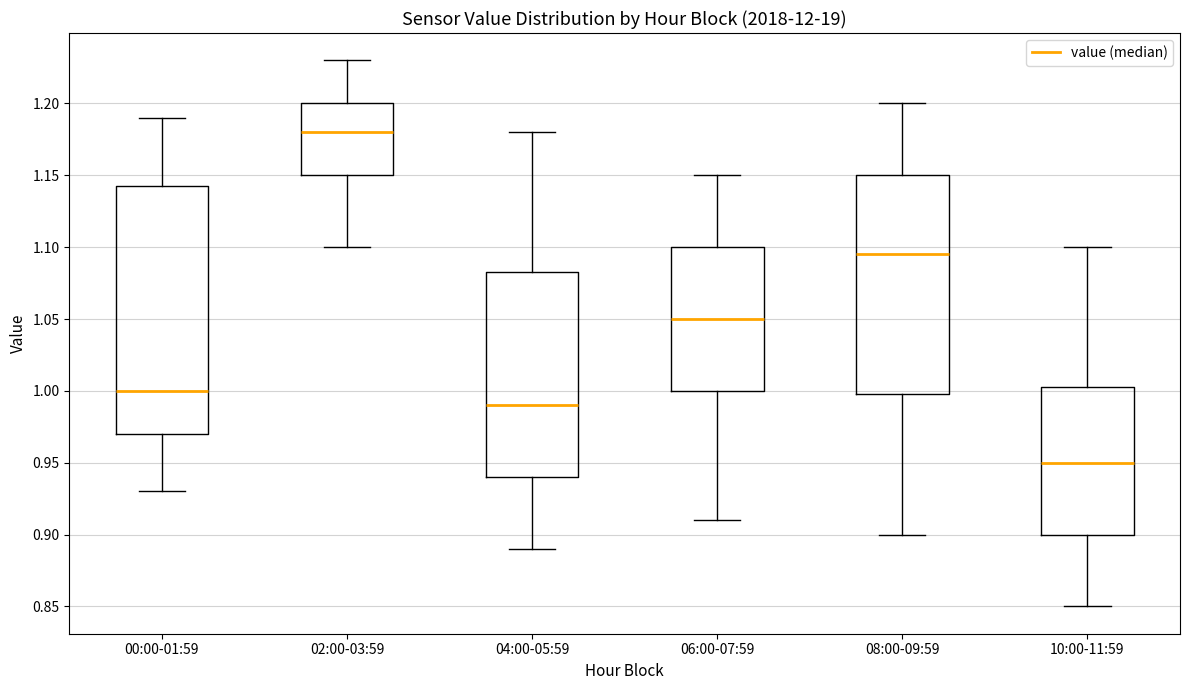

Reading left to right, read every box against the y-axis: the position of its median line, the range the box covers, and the ends of its whiskers. The values are not printed on the chart, so give them approximately, as read against the axis.

00:00-01:59: median 1.000, box 0.970 to 1.145, whiskers 0.930 to 1.190
02:00-03:59: median 1.180, box 1.150 to 1.200, whiskers 1.100 to 1.230
04:00-05:59: median 0.990, box 0.940 to 1.085, whiskers 0.890 to 1.180
06:00-07:59: median 1.050, box 1.000 to 1.100, whiskers 0.910 to 1.150
08:00-09:59: median 1.095, box 1.000 to 1.150, whiskers 0.900 to 1.200
10:00-11:59: median 0.950, box 0.900 to 1.005, whiskers 0.850 to 1.100